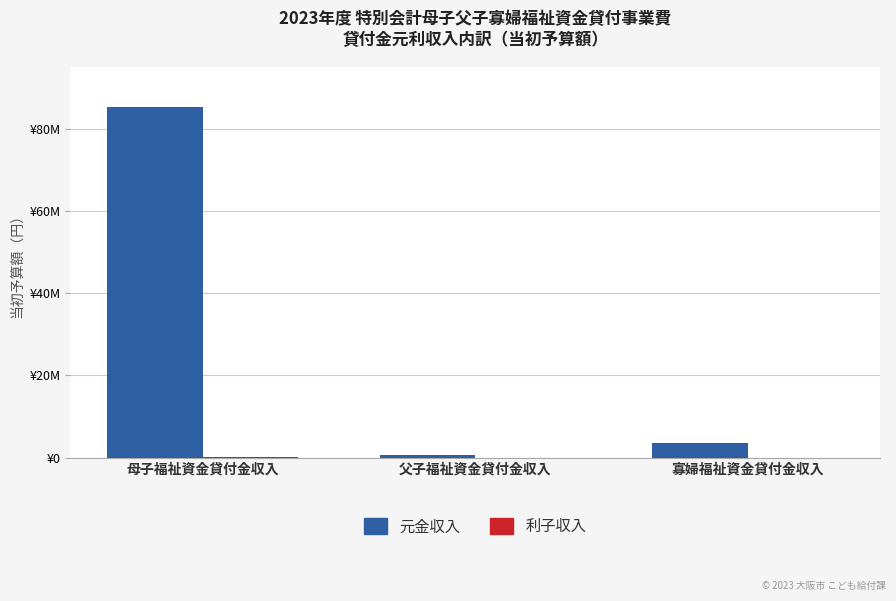

The 利子収入 series shows 34533 at 母子福祉資金貸付金収入. True or false?

False